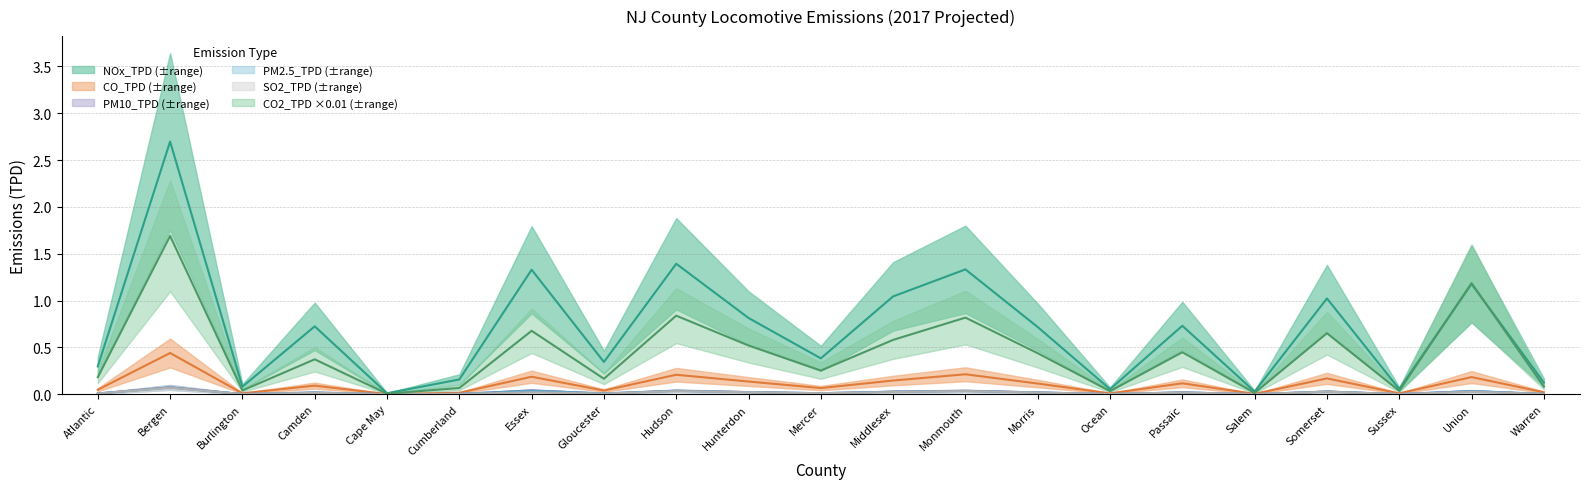

What is the sum of all PM2.5_TPD values?

0.4